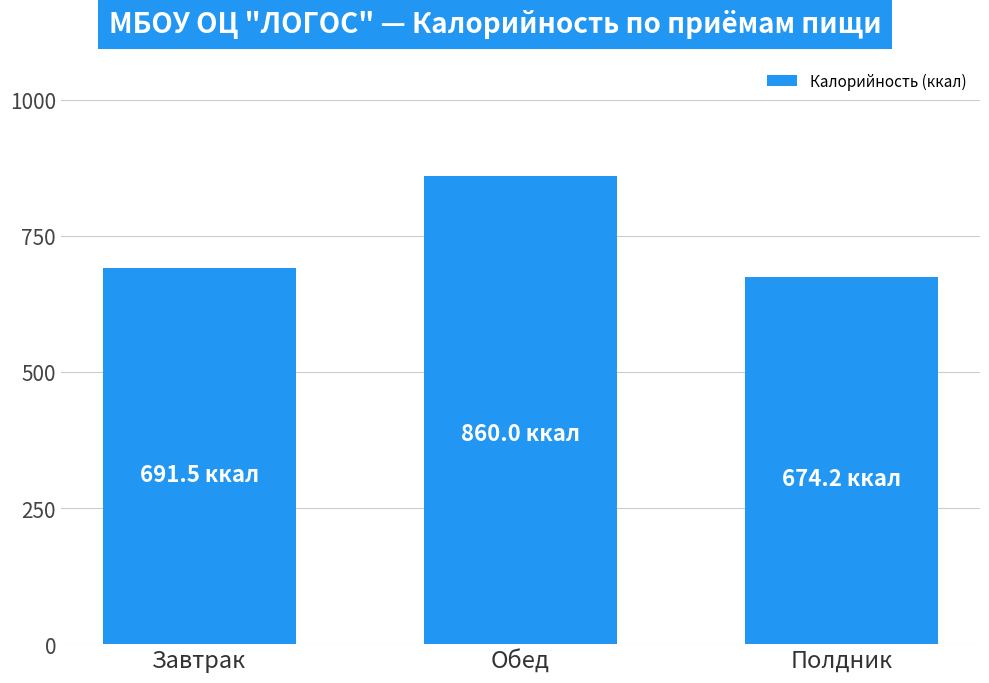

The value at Обед is 860.0. True or false?

True